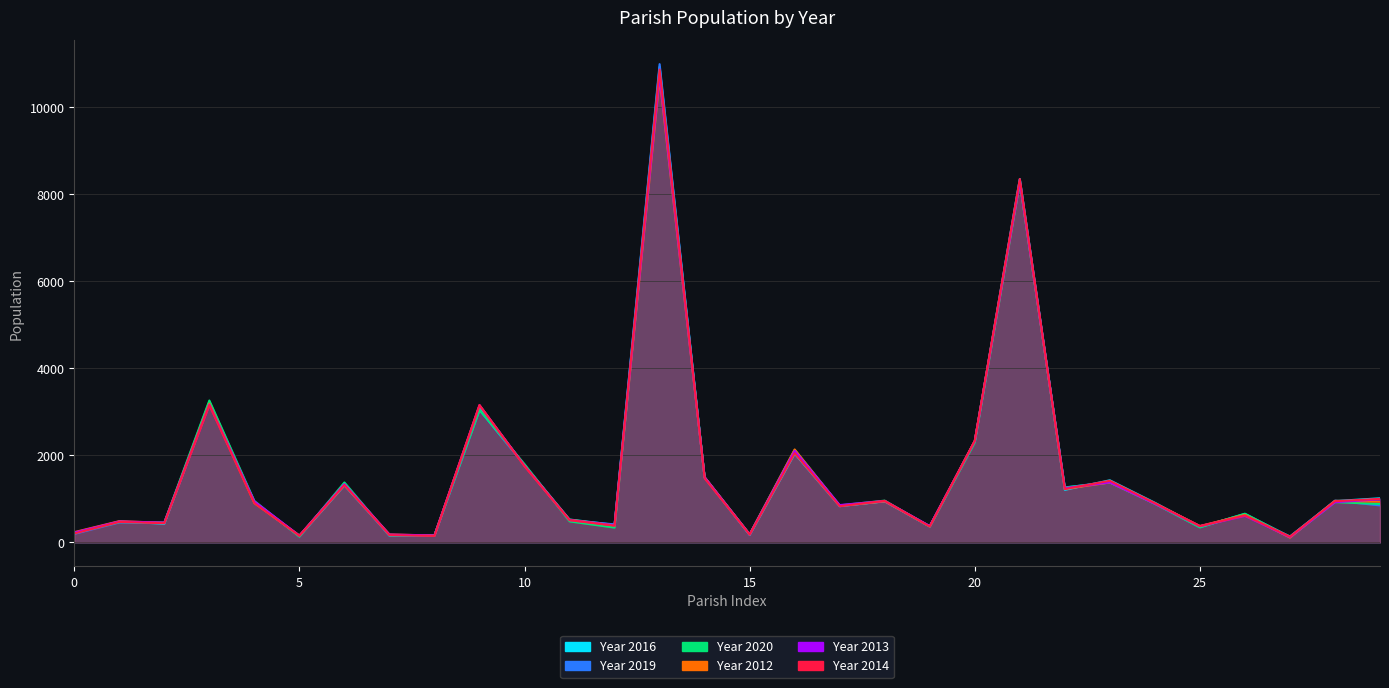

List the series in order of their peak value, lowest first.

Year 2012, Year 2013, Year 2020, Year 2014, Year 2016, Year 2019